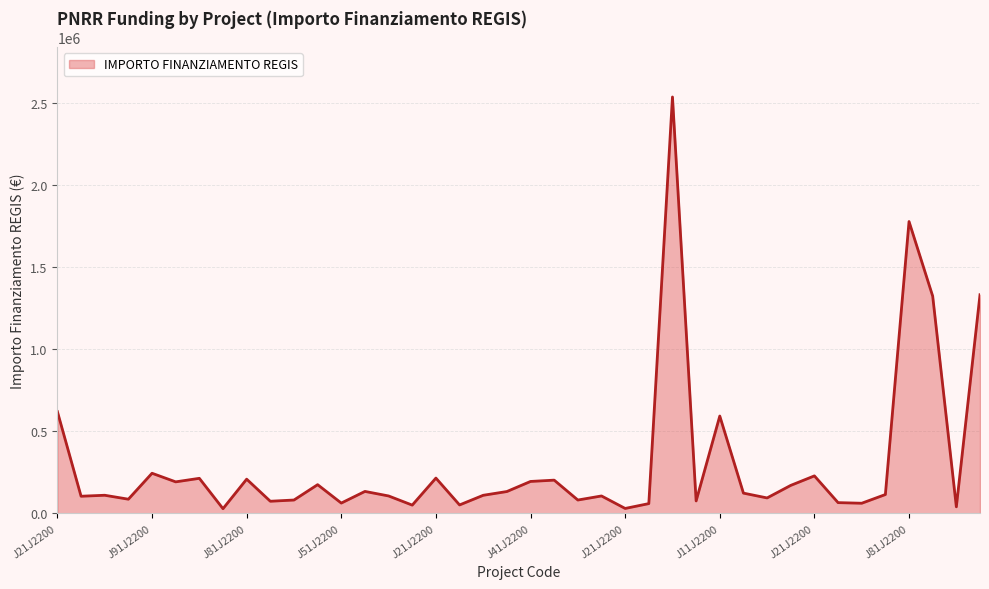

What is the difference between the maximum and minimum values?

2506144.9